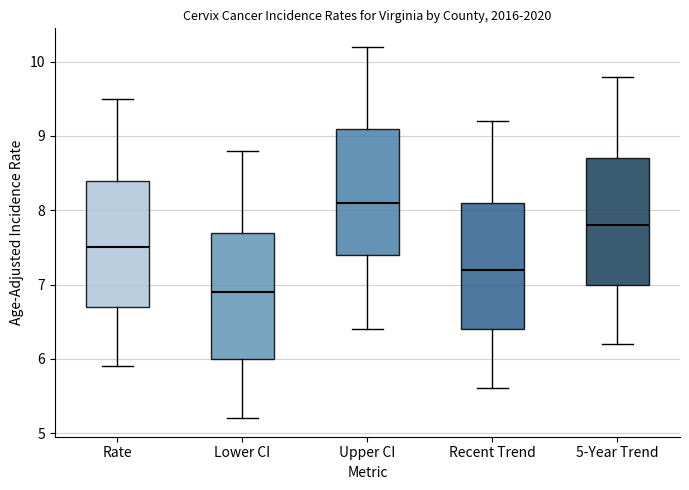

Reading left to right, transcribe this box plot: for each box, give where its median line is, the range the box spans, and where its two whiskers end, as read against the y-axis. The values are not printed on the chart, so give them approximately, as read against the axis.

Rate: median 7.5, box 6.7 to 8.4, whiskers 5.9 to 9.5
Lower CI: median 6.9, box 6.0 to 7.7, whiskers 5.2 to 8.8
Upper CI: median 8.1, box 7.4 to 9.1, whiskers 6.4 to 10.2
Recent Trend: median 7.2, box 6.4 to 8.1, whiskers 5.6 to 9.2
5-Year Trend: median 7.8, box 7.0 to 8.7, whiskers 6.2 to 9.8